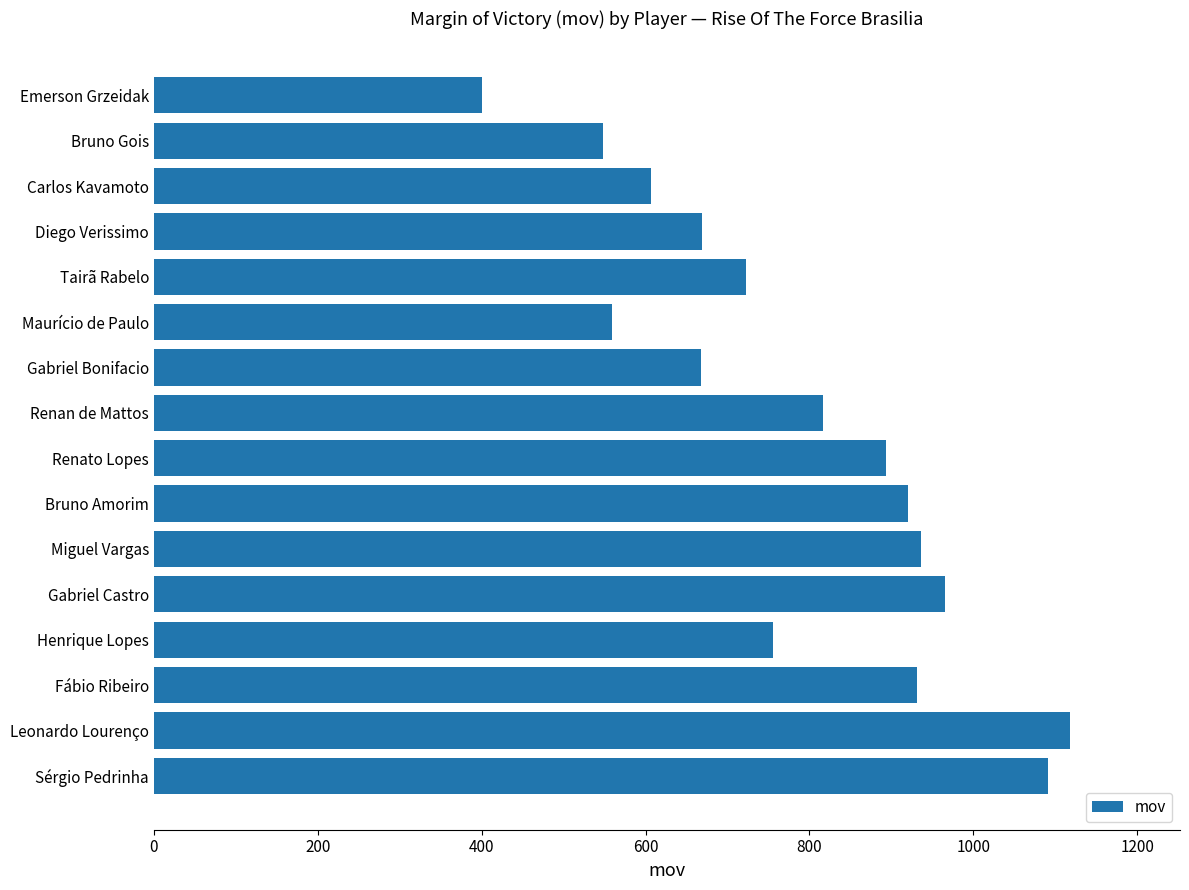

What is the change in value from Maurício de Paulo to Diego Verissimo?

+110